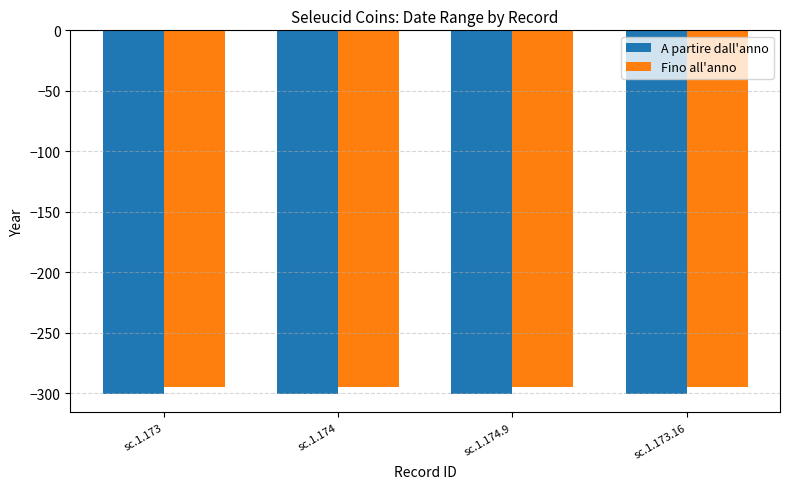

What is the total value across all series at sc.1.173.16?

-596